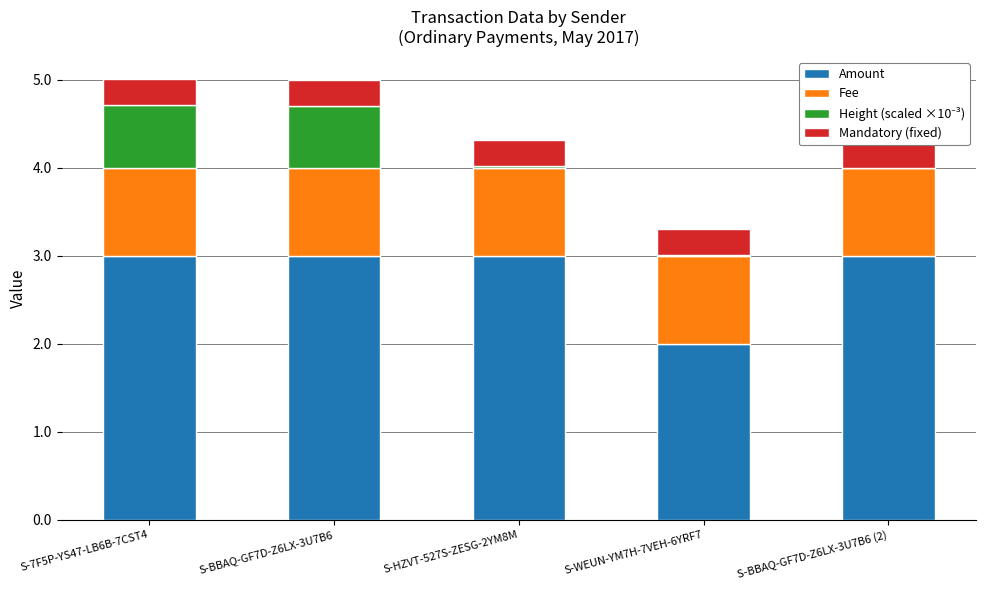

What position from the right is S-WEUN-YM7H-7VEH-6YRF7?

2